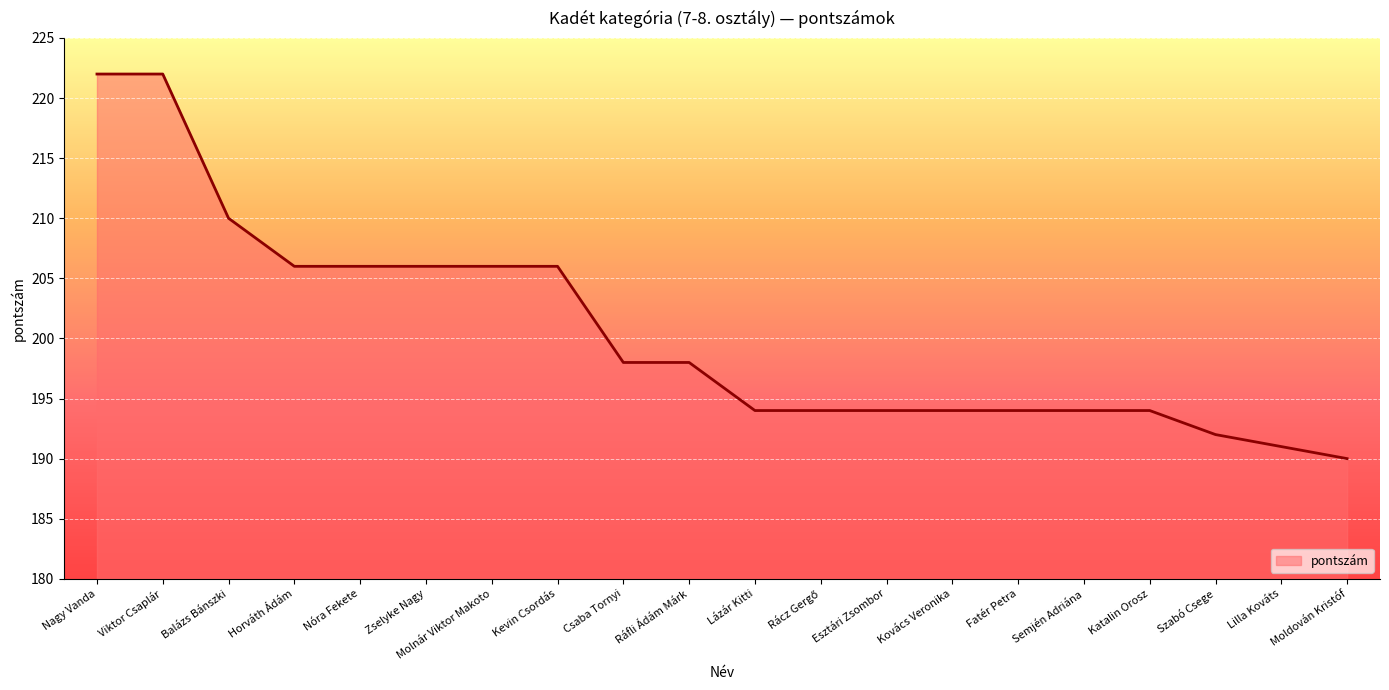

What position from the left is Semjén Adriána?

16